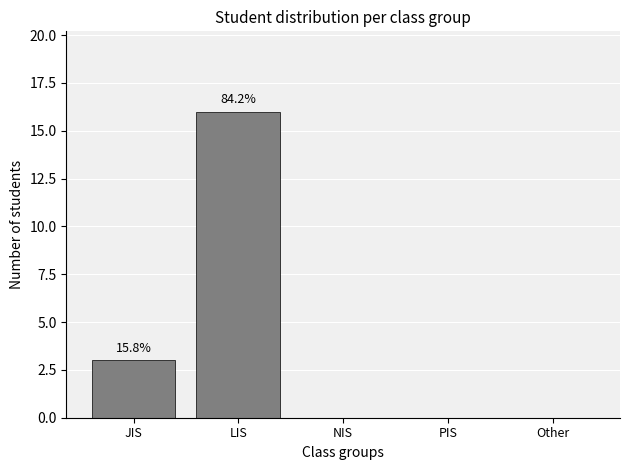

What is the sum of all values?

19